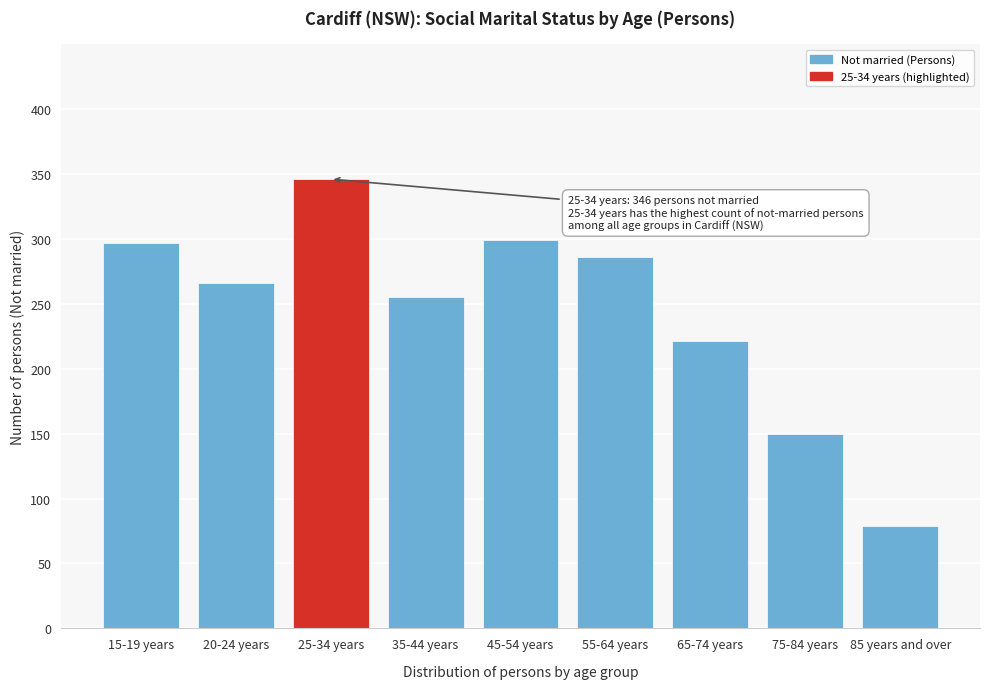

Reading left to right, what are all the values shown in this chart?

297	266	346	255	299	286	221	150	79